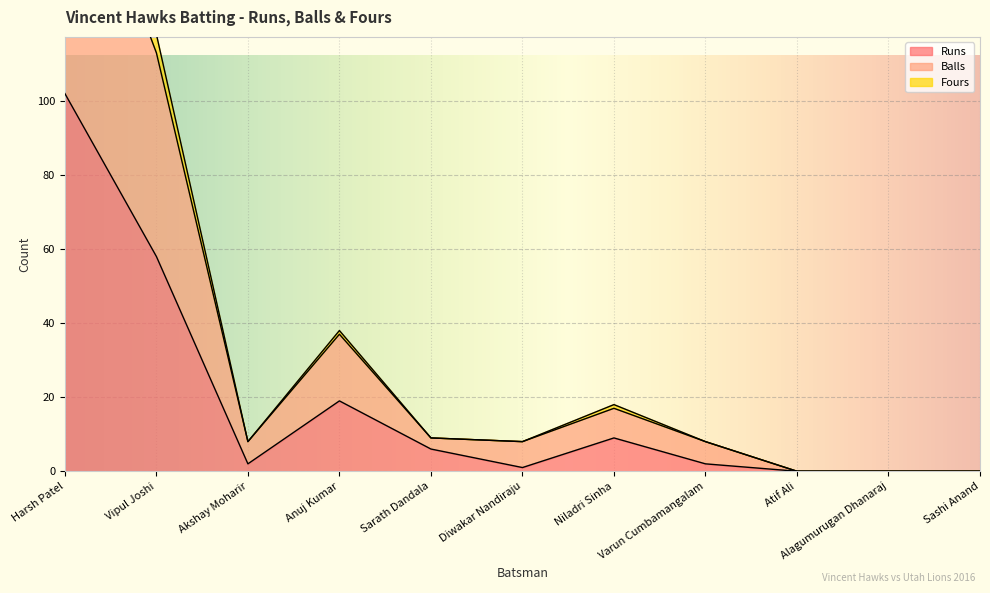

What are all the series names shown in the legend?

Runs, Balls, Fours